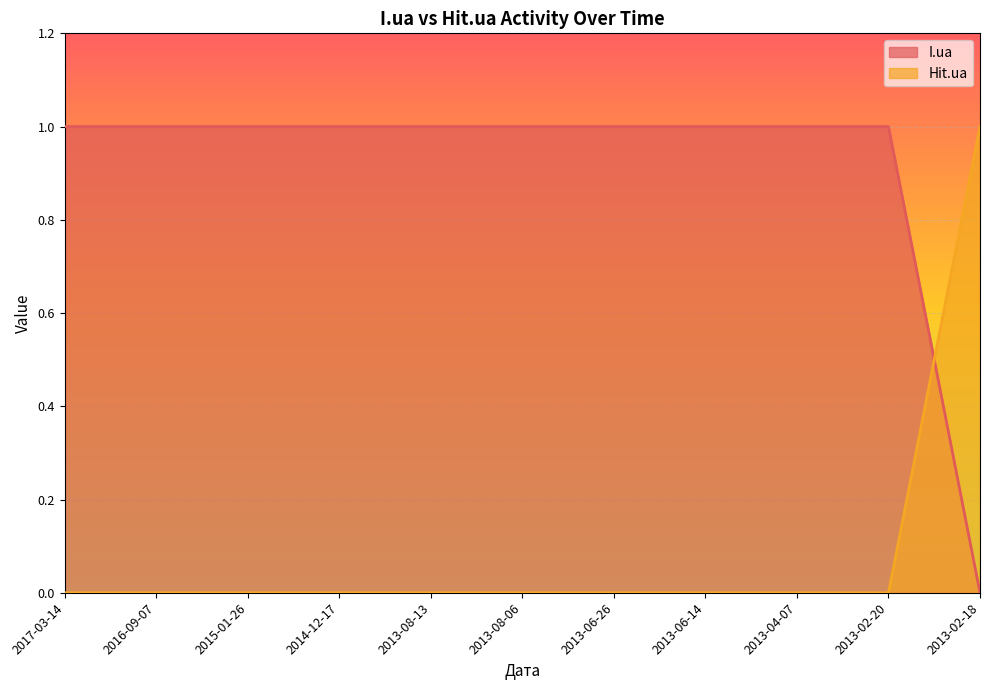

The value of Hit.ua at 2013-02-18 is 0. True or false?

False